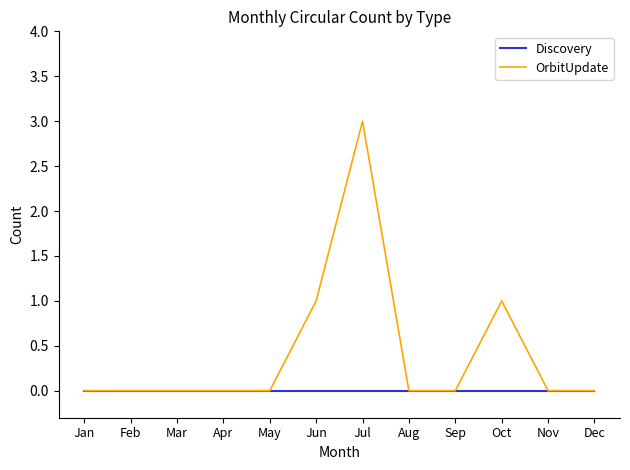

Which category has the highest value in the OrbitUpdate series?

Jul